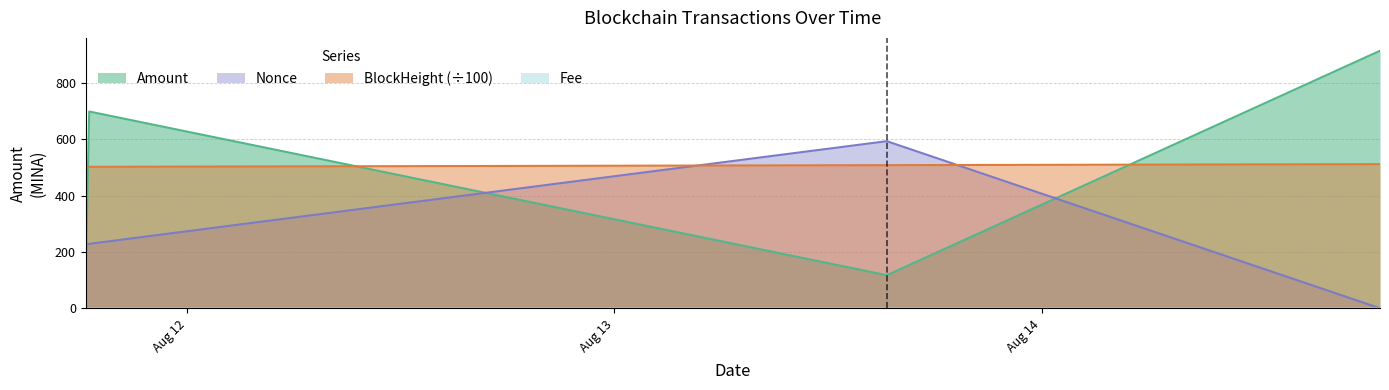

At how many categories does at least one series exceed 410?

4